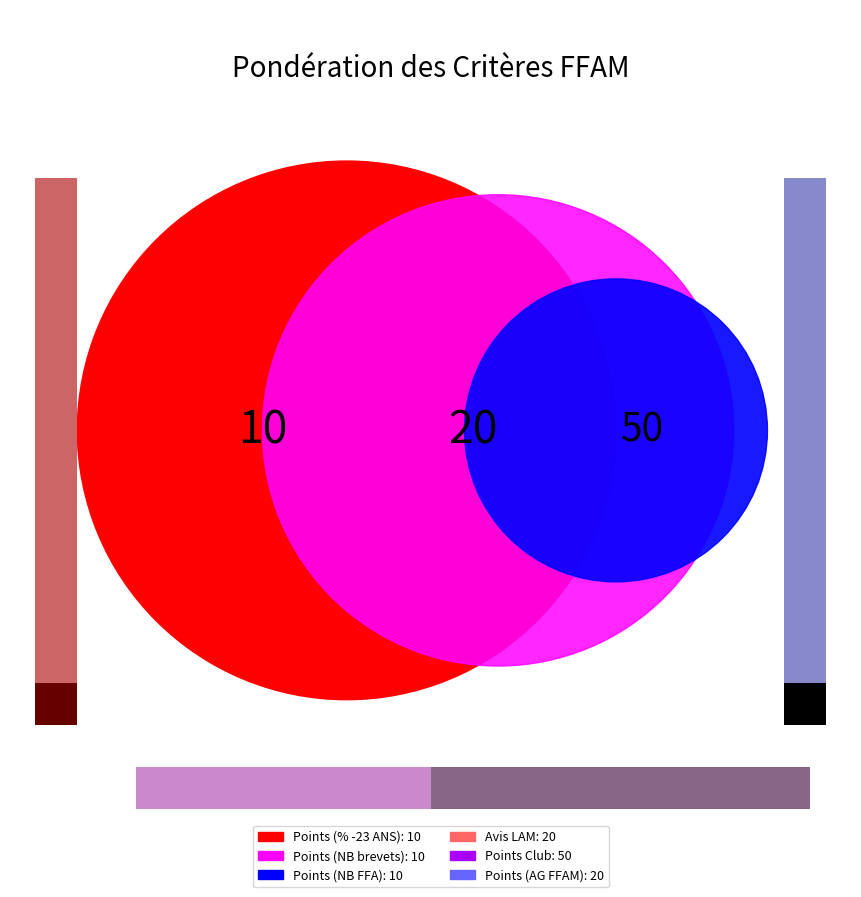

Rank the categories by value from lowest to highest.

Points (% -23 ANS), Points (NB brevets), Points (NB FFA), Avis LAM, Points (AG FFAM), Points Club